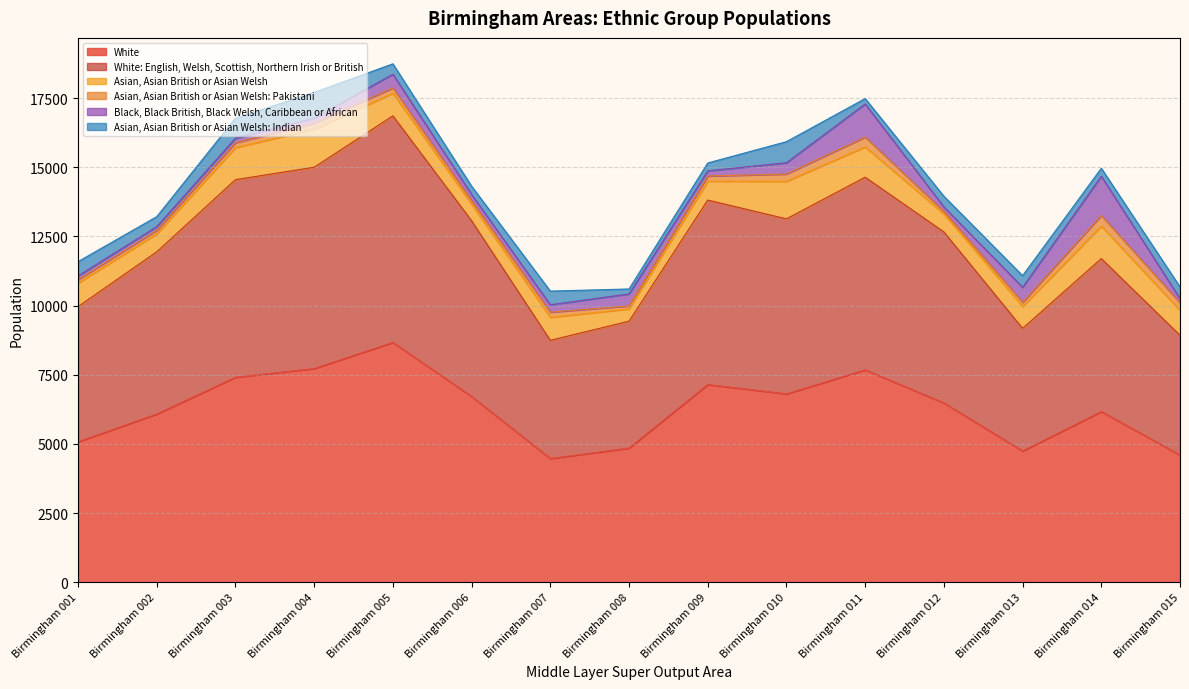

Where does the Asian, Asian British or Asian Welsh: Indian series first go above 386?

Birmingham 001